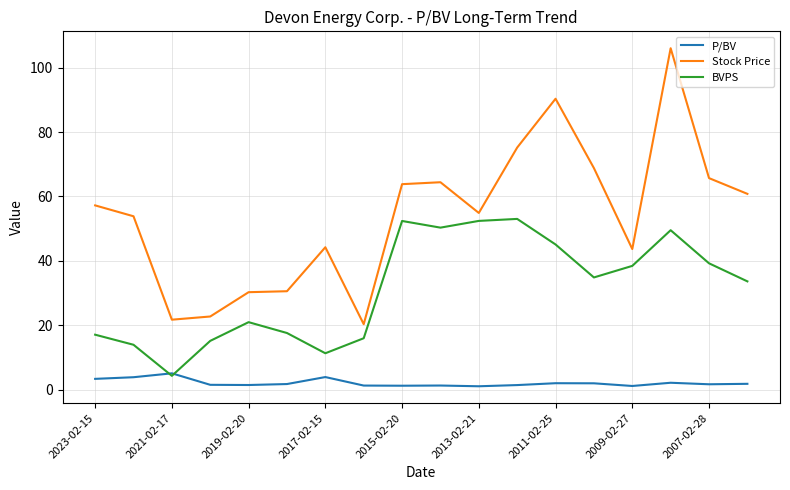

True or false: Stock Price has more than 0 points higher than both neighbors.

True